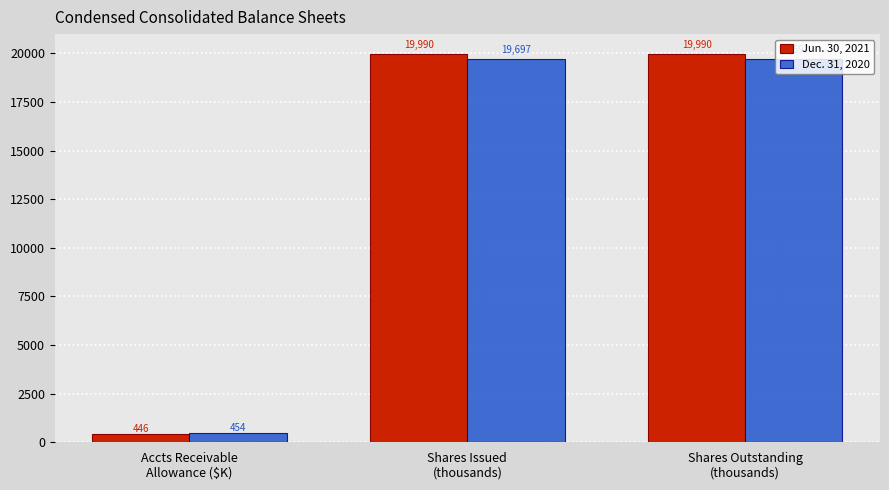

At how many categories does at least one series exceed 2182?

2